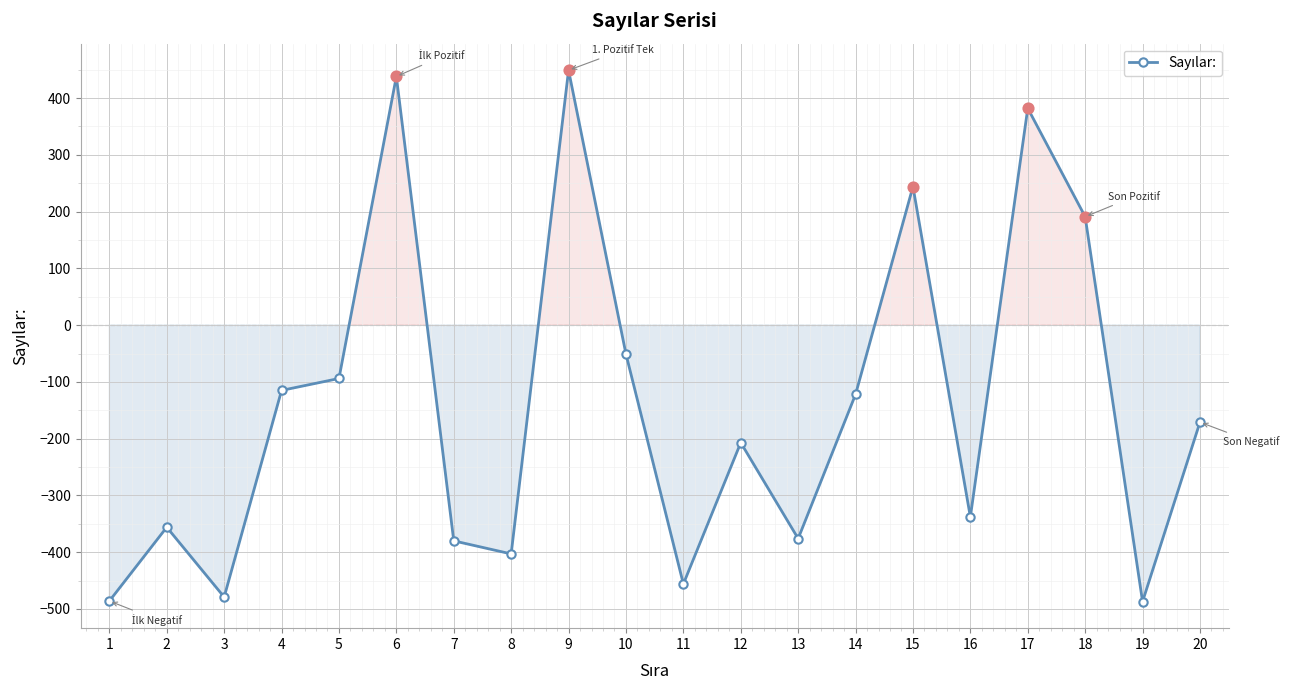

Which has a higher value, 15 or 1?

15